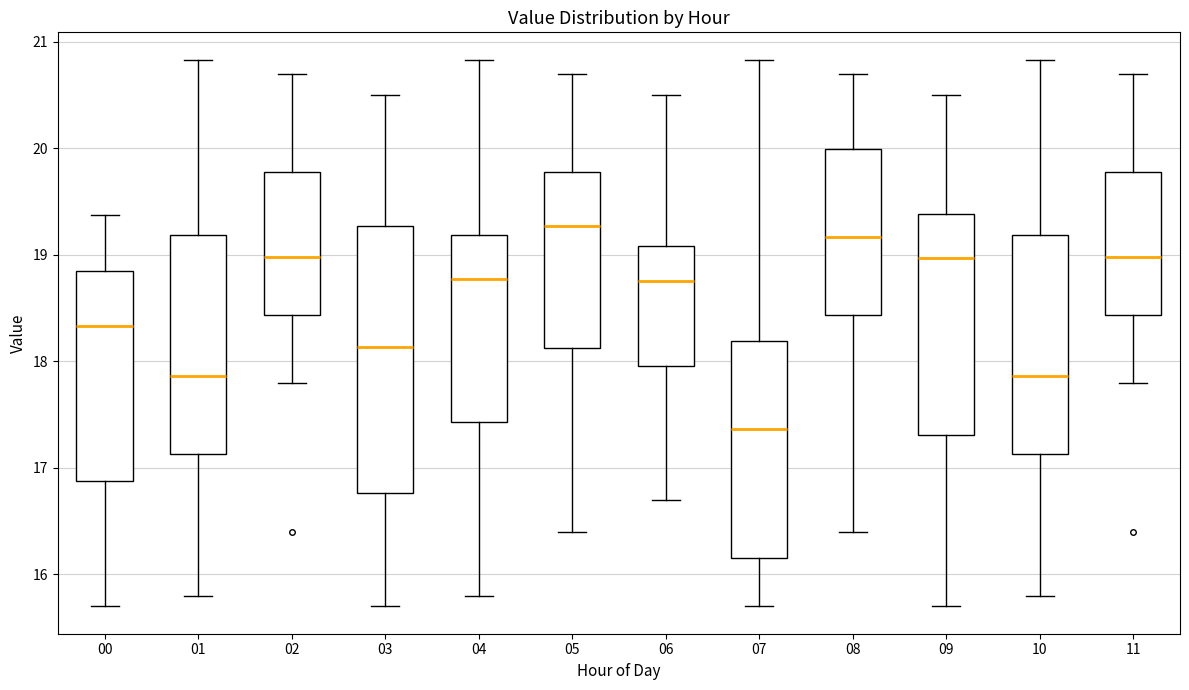

Which box is the tallest, from its lower edge to its upper edge?

03